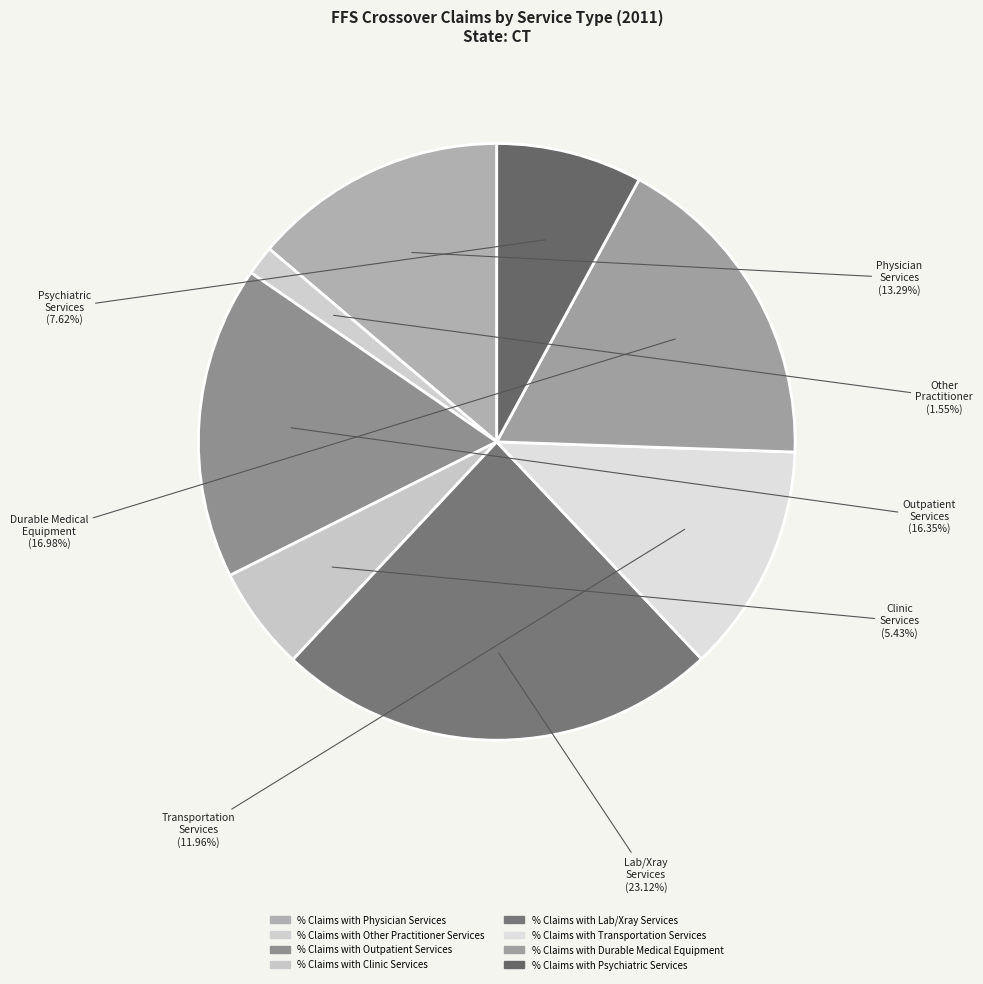

How many segments does this pie chart have?

8